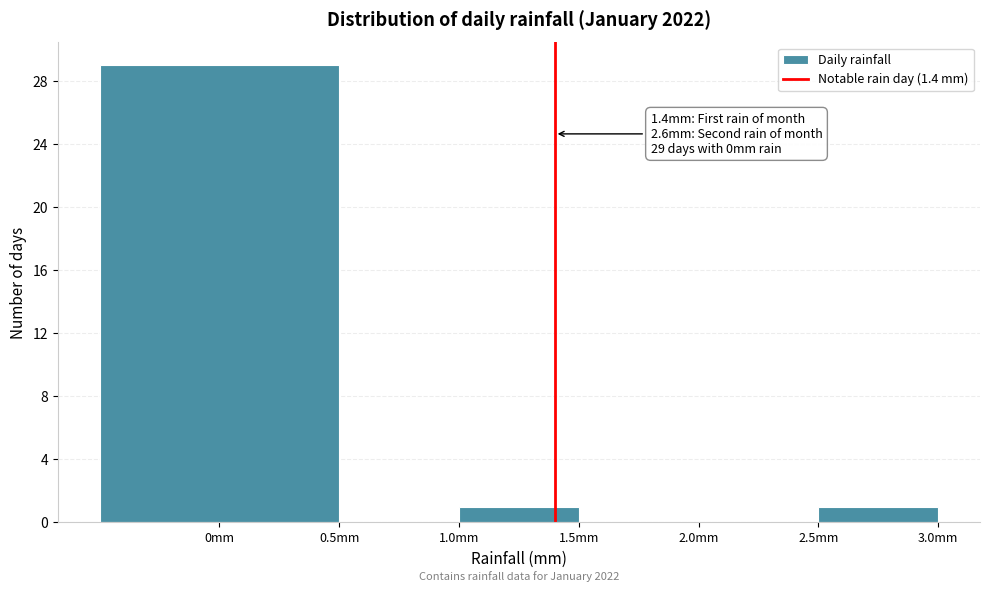

Which range on the x-axis has the tallest bar?

-0.5 to 0.5